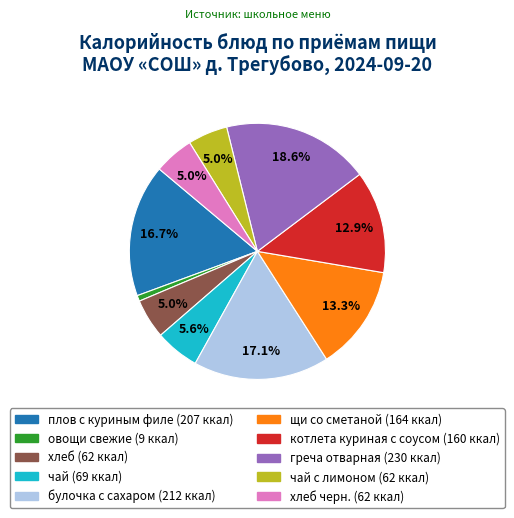

To the nearest percent, what is the difference between the largest and smallest slice percentages?

18%